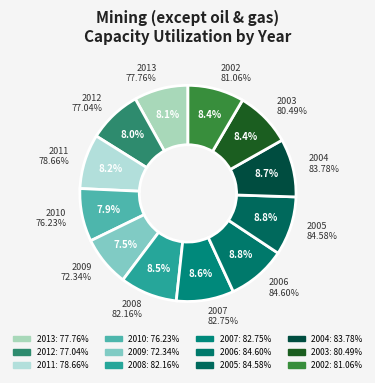

To the nearest percent, what is the difference between the 2011 and 2005 slice percentages?

1%